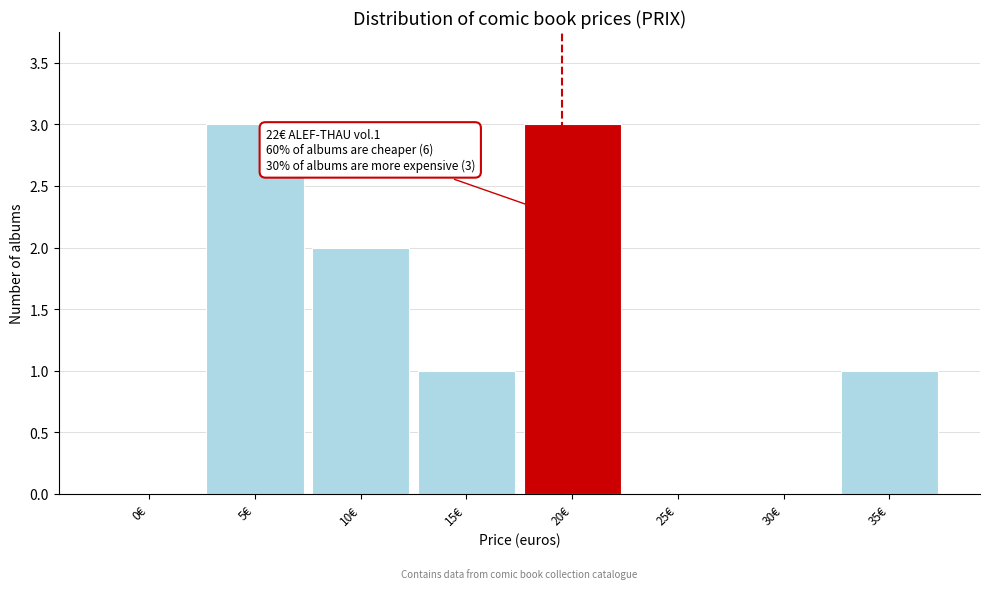

Reading left to right, extract all data points from this chart.

0€=0	5€=3	10€=2	15€=1	20€=3	25€=0	30€=0	35€=1